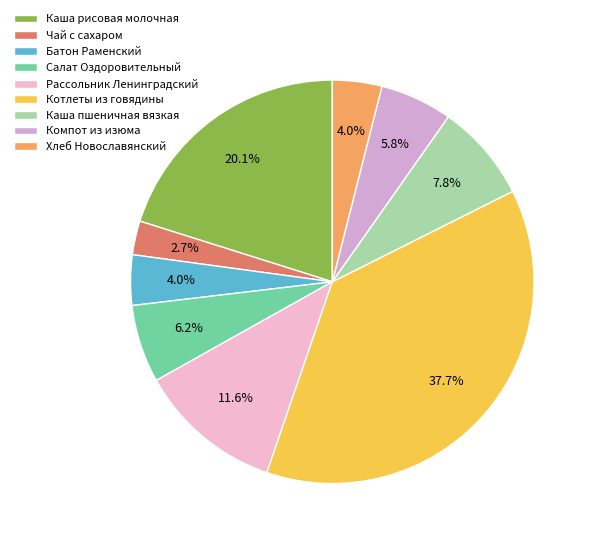

Is Рассольник Ленинградский the majority of the pie?

No